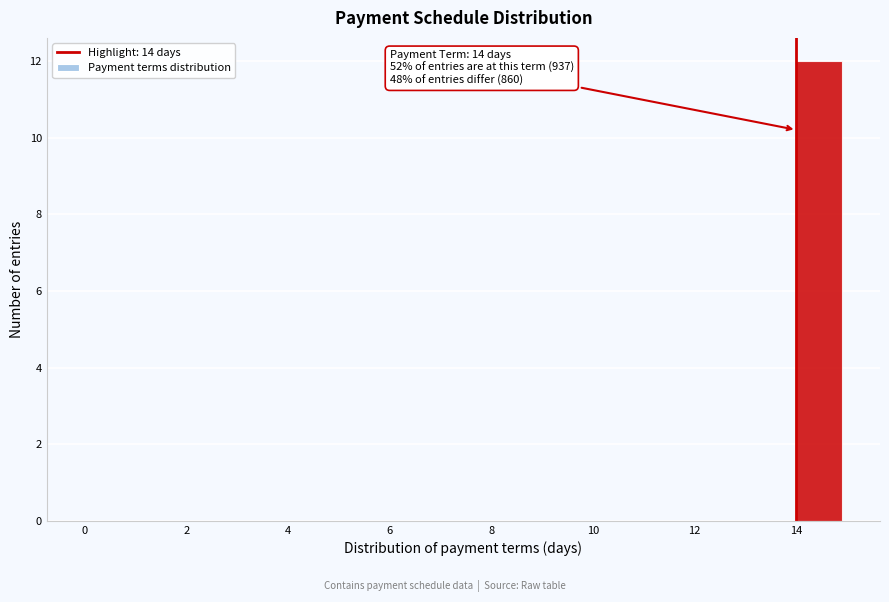

Which range on the x-axis has the tallest bar?

14 to 15